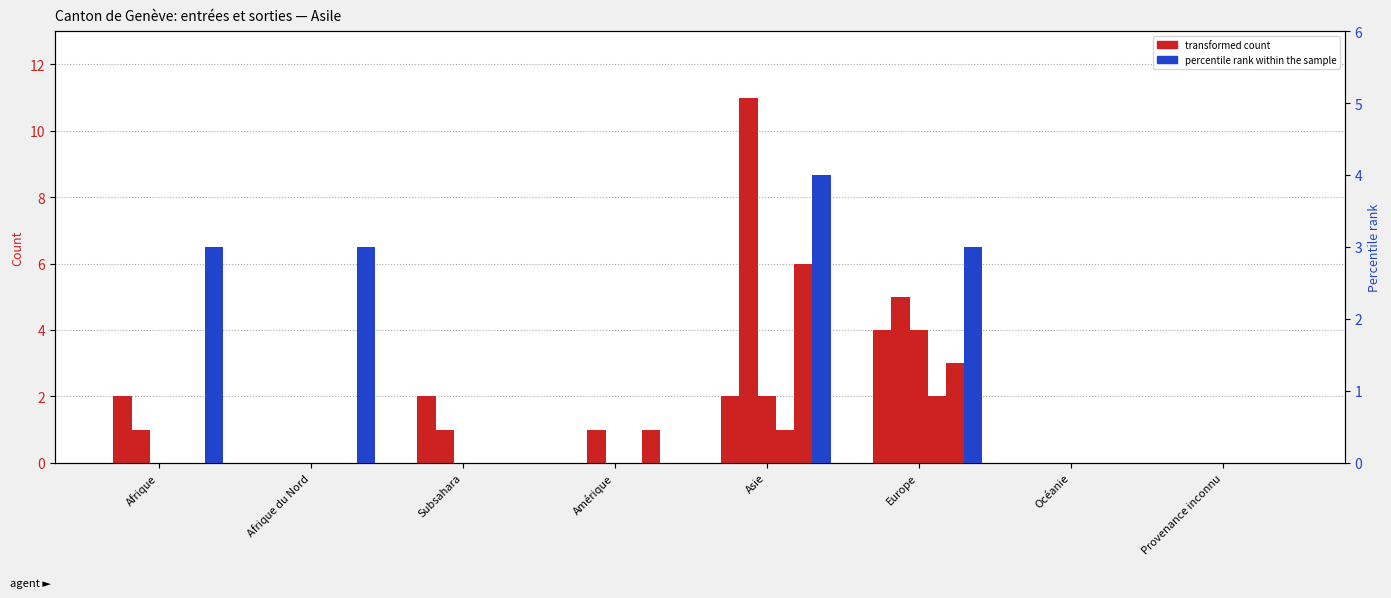

How many distinct data groups are displayed?

6